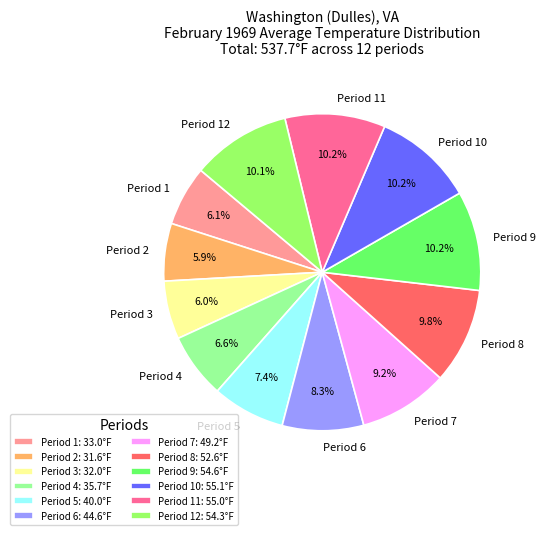

Is there a majority slice in this chart?

No